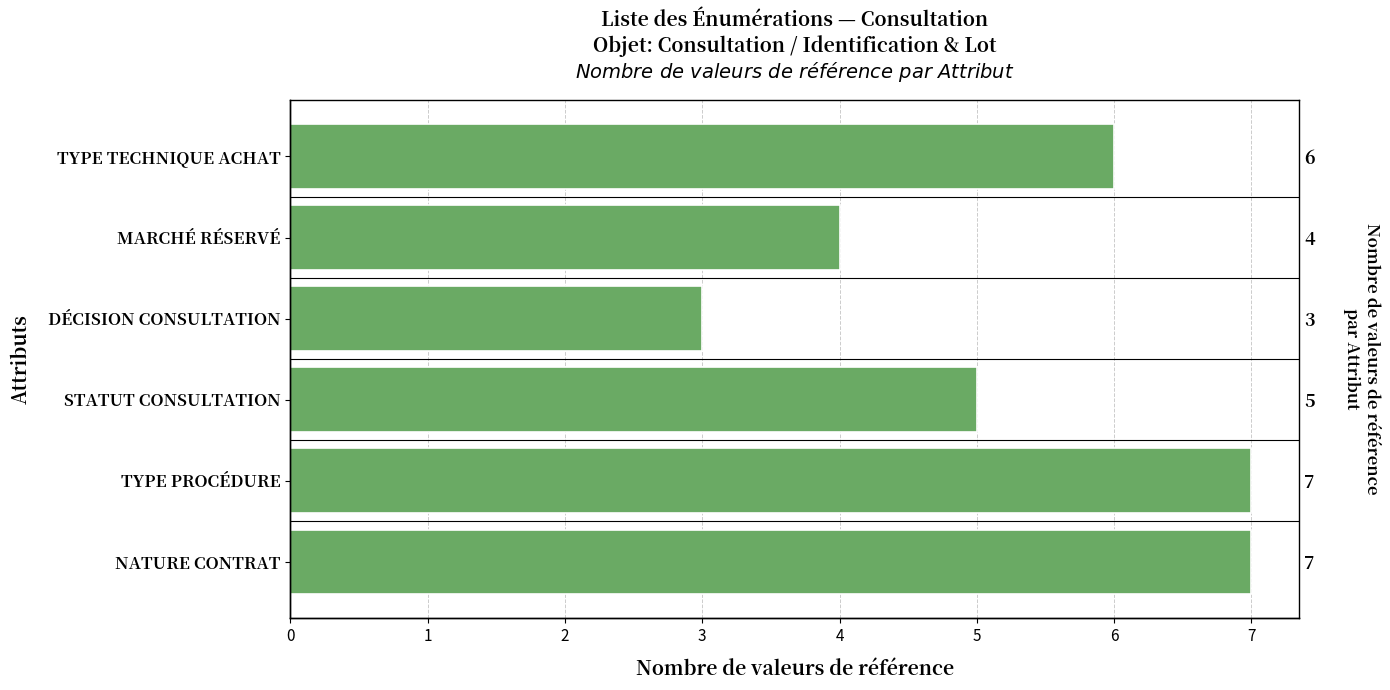

Which has a higher value, DÉCISION CONSULTATION or MARCHÉ RÉSERVÉ?

MARCHÉ RÉSERVÉ